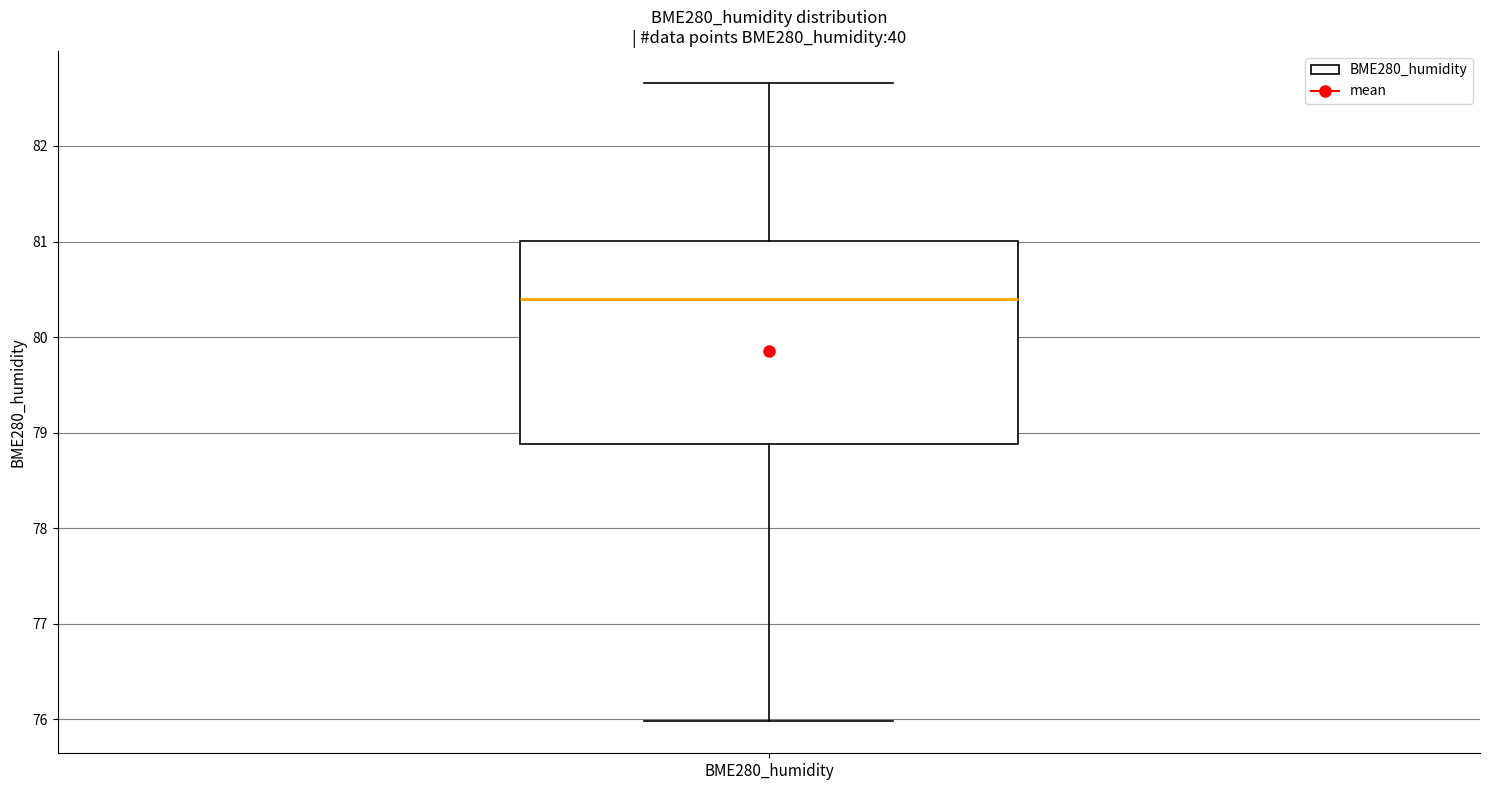

Where does the lower whisker of the box for BME280_humidity end on the y-axis? The values are not printed on the chart, so give them approximately, as read against the axis.

76.0